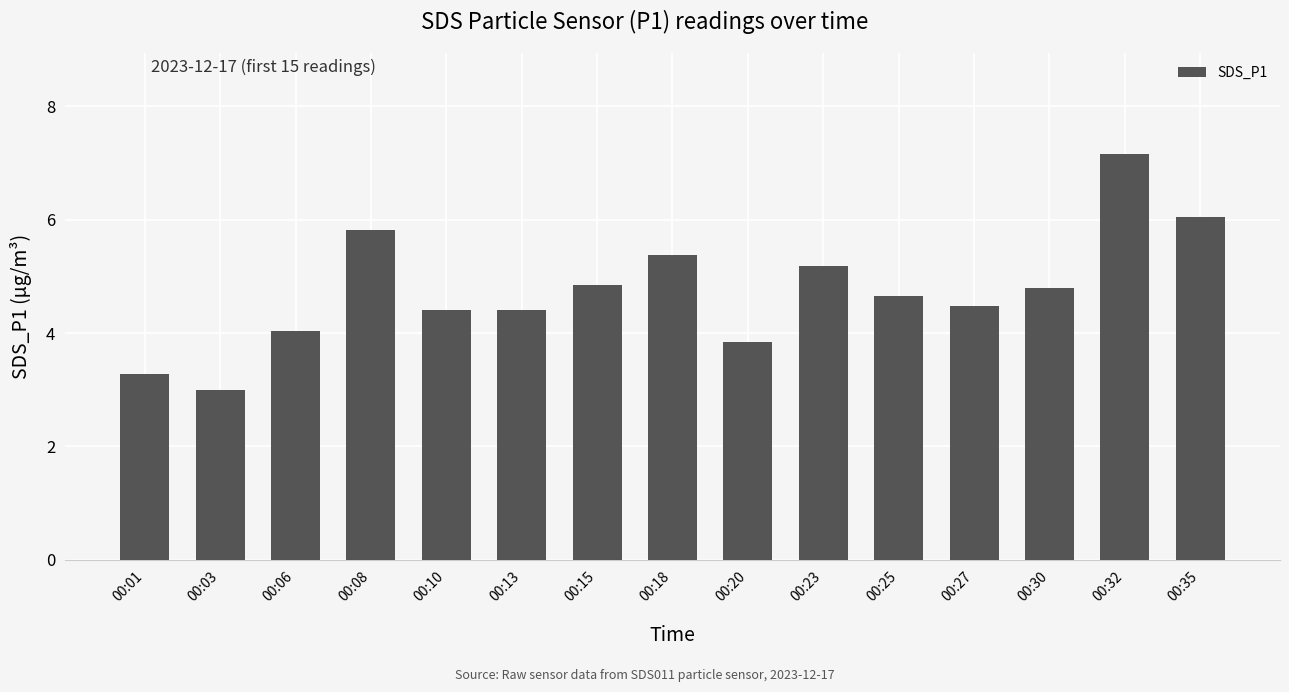

Which has a higher value, 00:13 or 00:03?

00:13